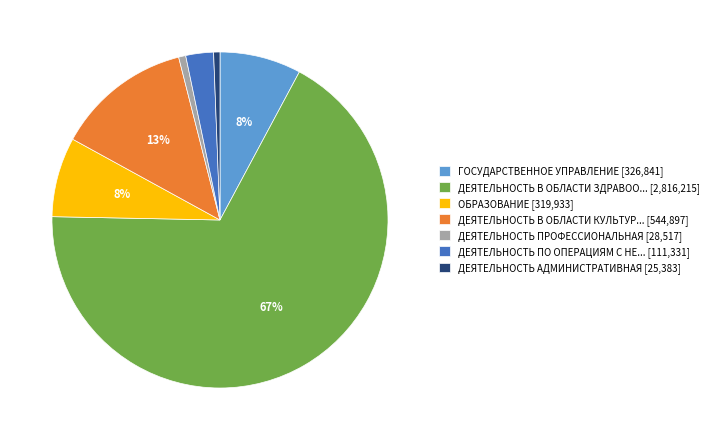

To the nearest percent, what is the average slice percentage?

14%